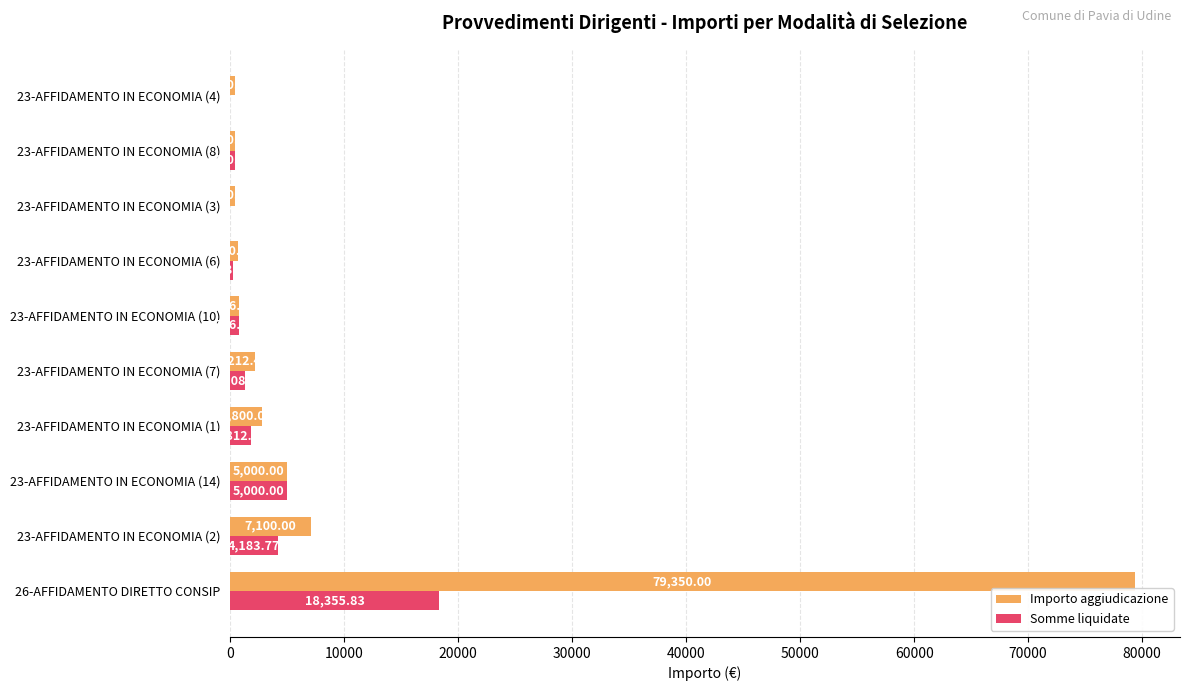

Where is Importo aggiudicazione nearest to the value 39875?

23-AFFIDAMENTO IN ECONOMIA (2)